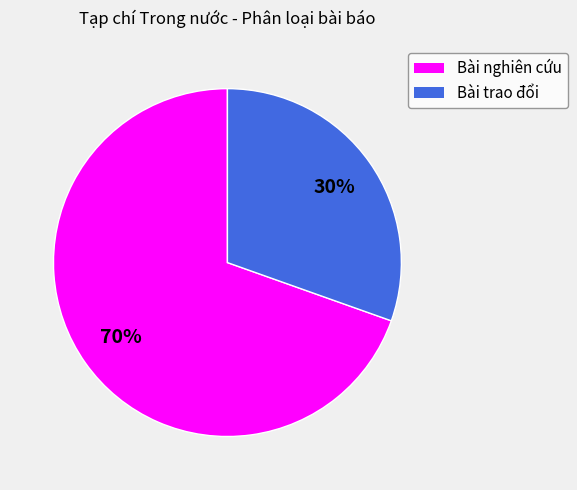

To the nearest percent, what is the combined percentage of Bài trao đổi and Bài nghiên cứu?

100%